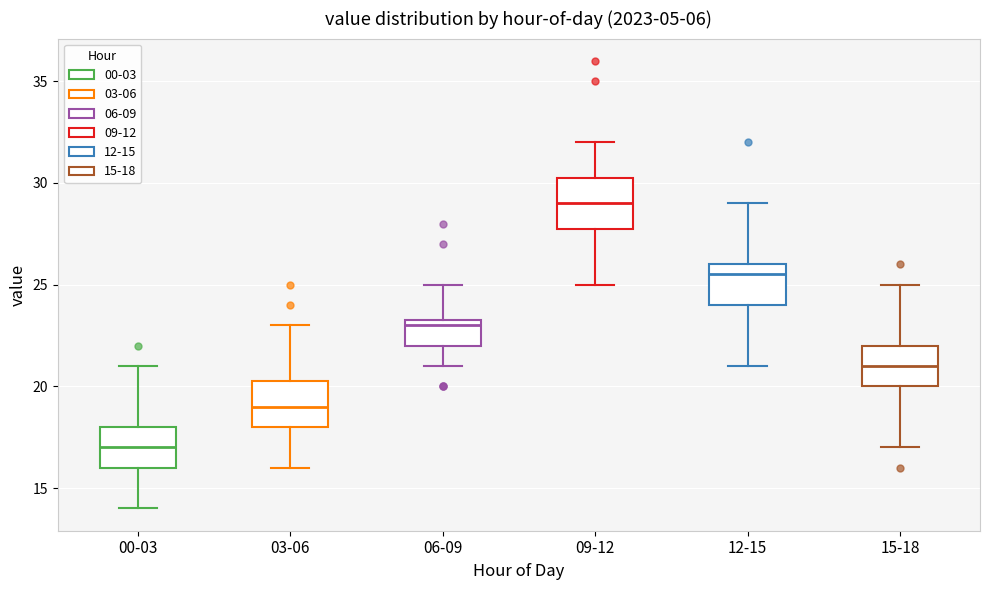

Reading left to right, read every box against the y-axis: the position of its median line, the range the box covers, and the ends of its whiskers. The values are not printed on the chart, so give them approximately, as read against the axis.

00-03: median 17.0, box 16.0 to 18.0, whiskers 14.0 to 21.0
03-06: median 19.0, box 18.0 to 20.5, whiskers 16.0 to 23.0
06-09: median 23.0, box 22.0 to 23.5, whiskers 21.0 to 25.0
09-12: median 29.0, box 28.0 to 30.5, whiskers 25.0 to 32.0
12-15: median 25.5, box 24.0 to 26.0, whiskers 21.0 to 29.0
15-18: median 21.0, box 20.0 to 22.0, whiskers 17.0 to 25.0